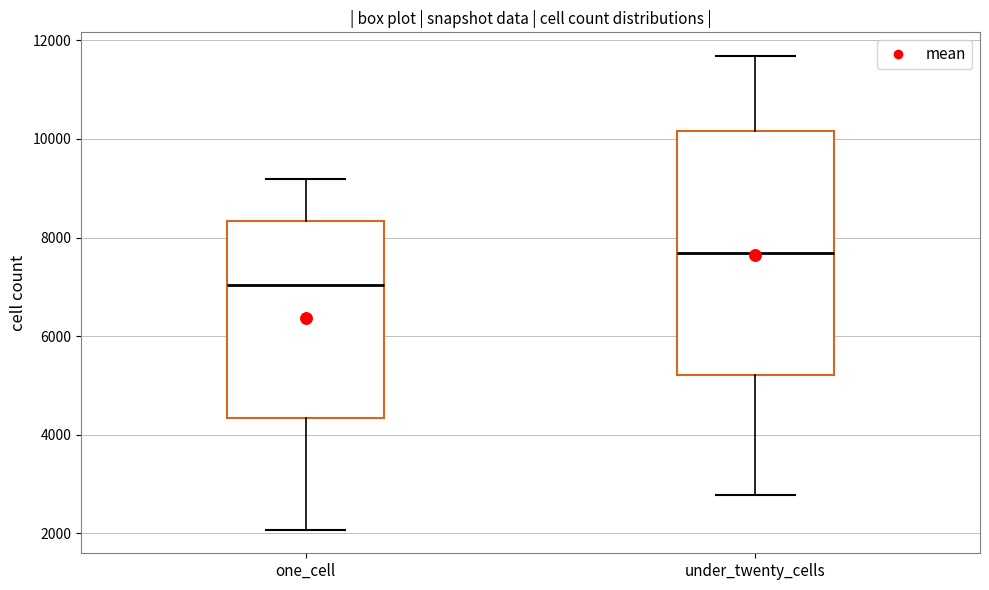

Which box's median line is the lowest?

one_cell